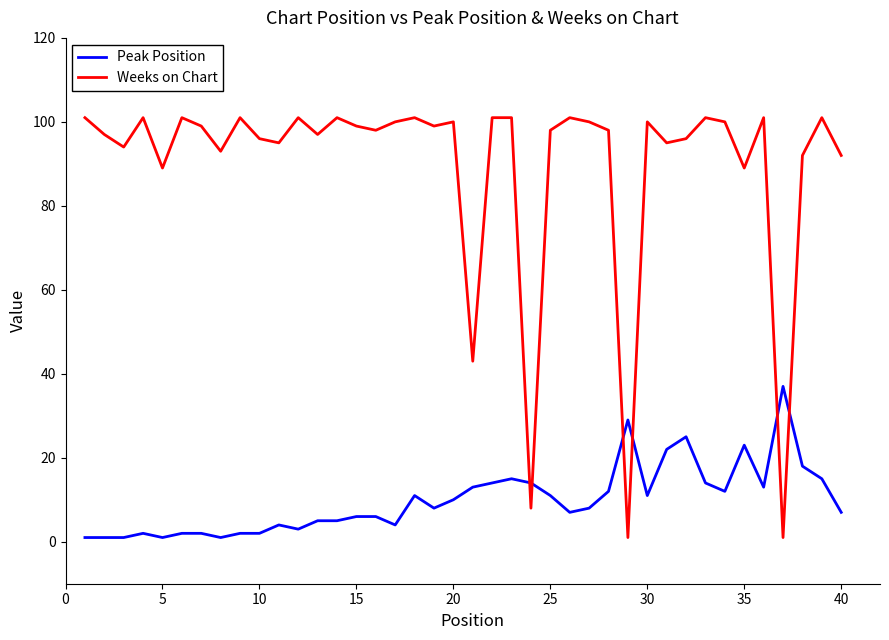

List the series in order of their peak value, highest first.

Weeks on Chart, Peak Position